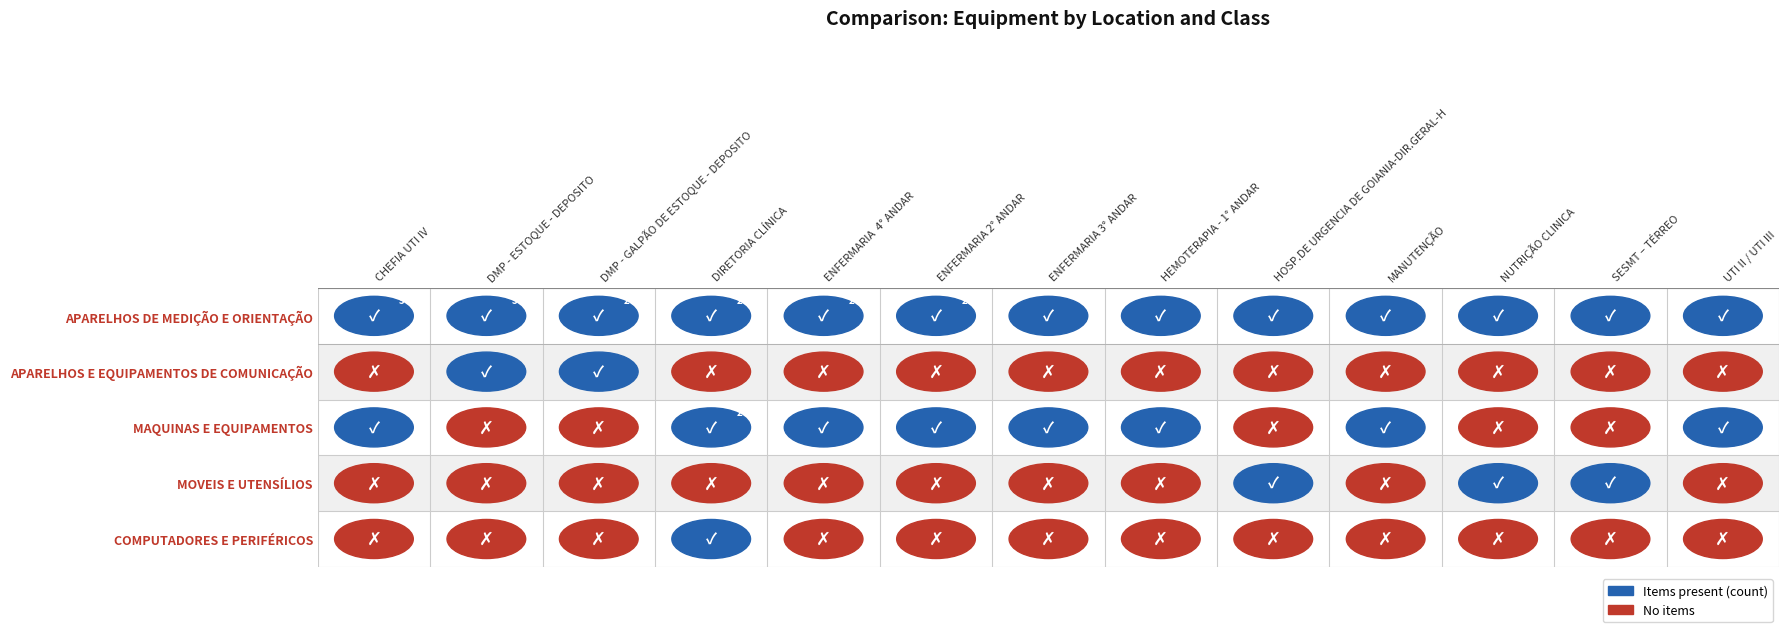

What is the difference between the MAQUINAS E EQUIPAMENTOS values at DMP - GALPÃO DE ESTOQUE - DEPOSITO and ENFERMARIA 2° ANDAR?

1